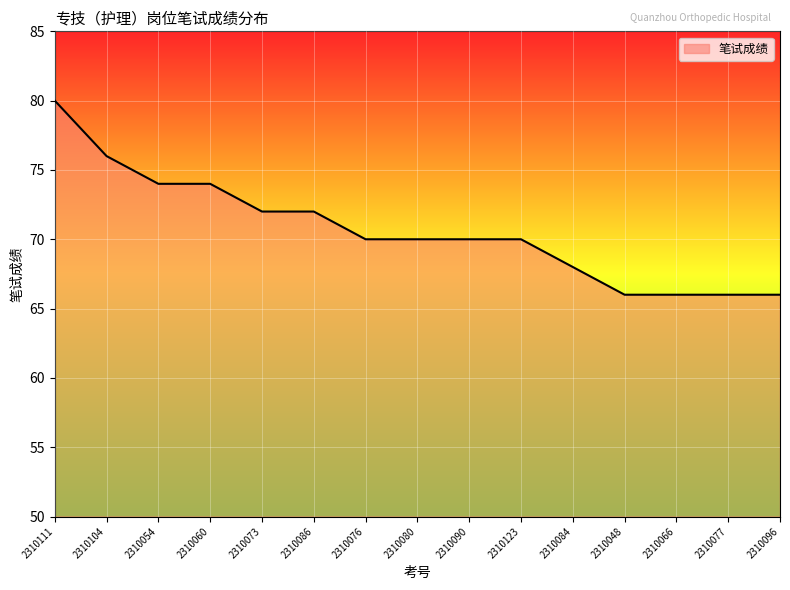

What is the minimum value shown in the chart?

66